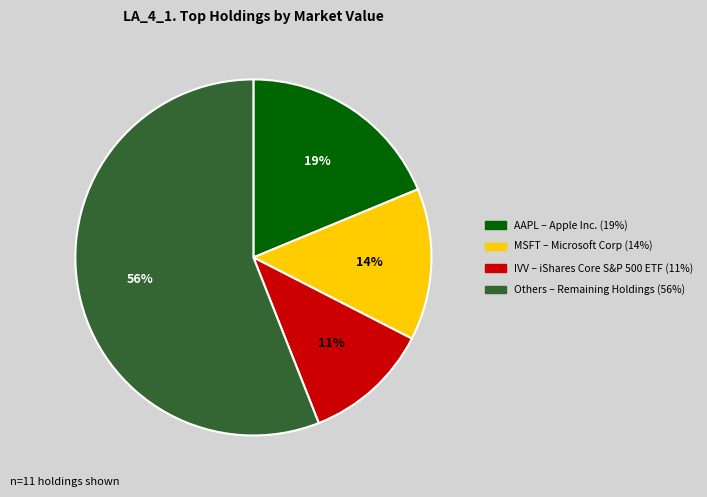

Is there a majority slice in this chart?

Yes